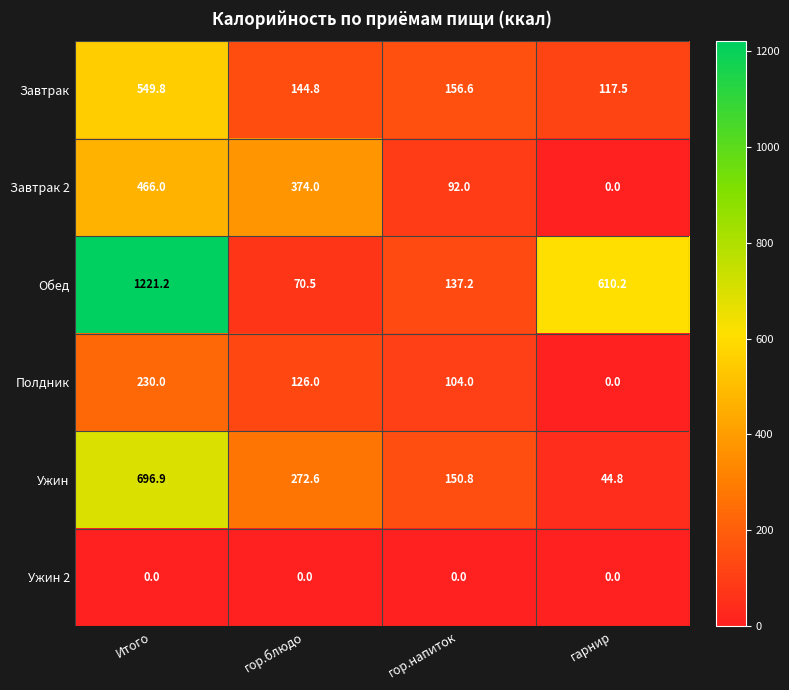

Which series changed the most between Итого and гор.напиток?

Обед